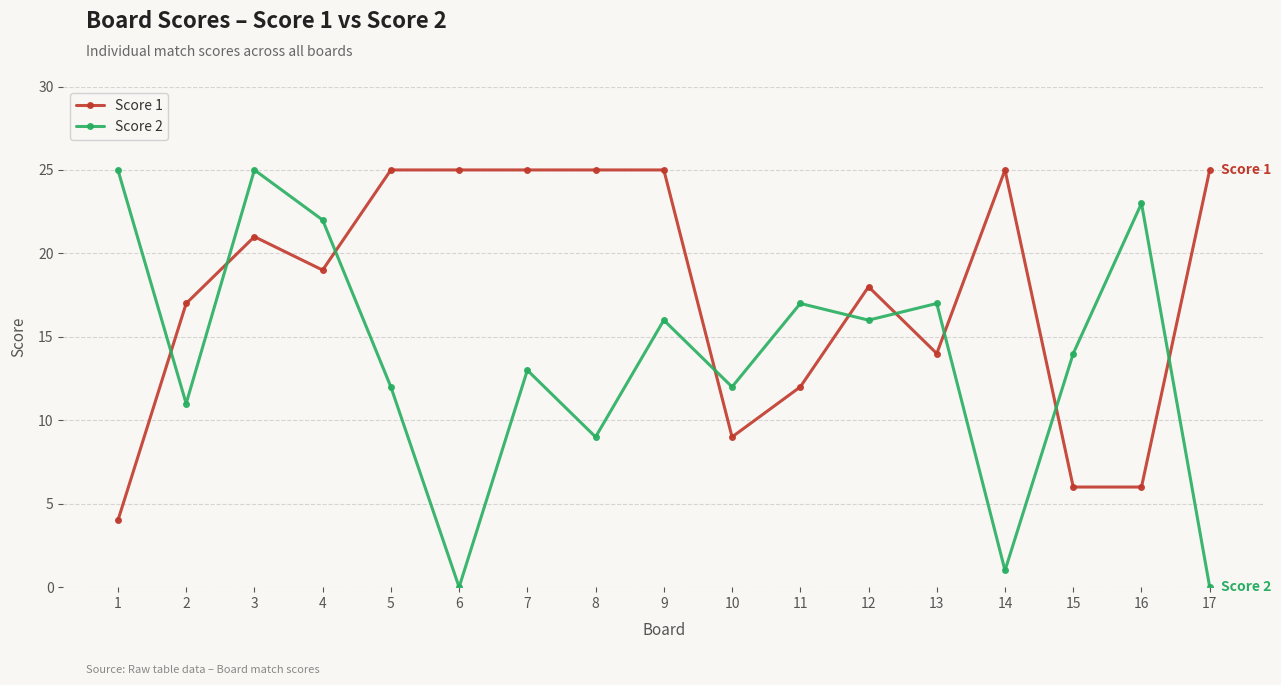

True or false: Score 2 has more than 2 points higher than both neighbors.

True